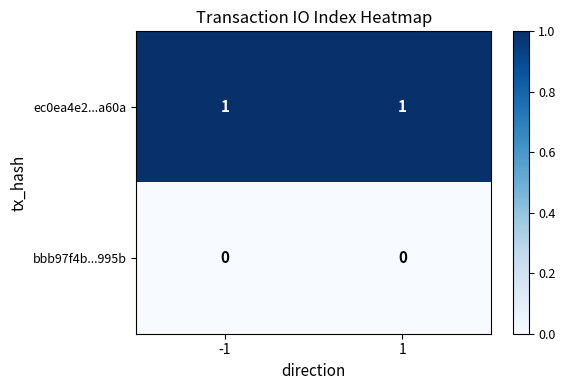

List the series in order of their overall mean, highest first.

ec0ea4e2...a60a, bbb97f4b...995b